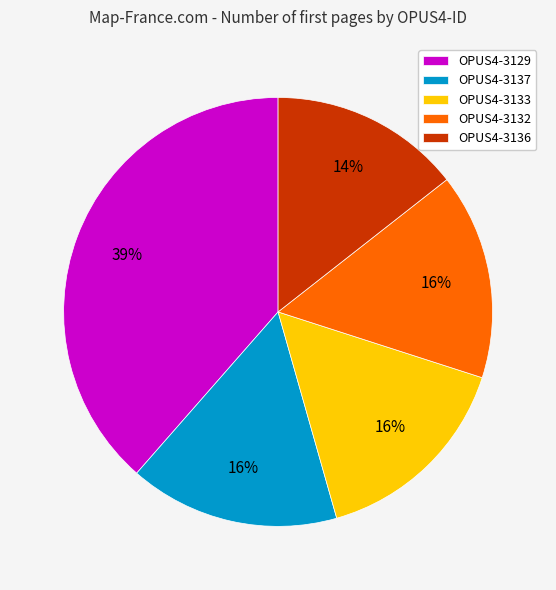

Is there a majority slice in this chart?

No